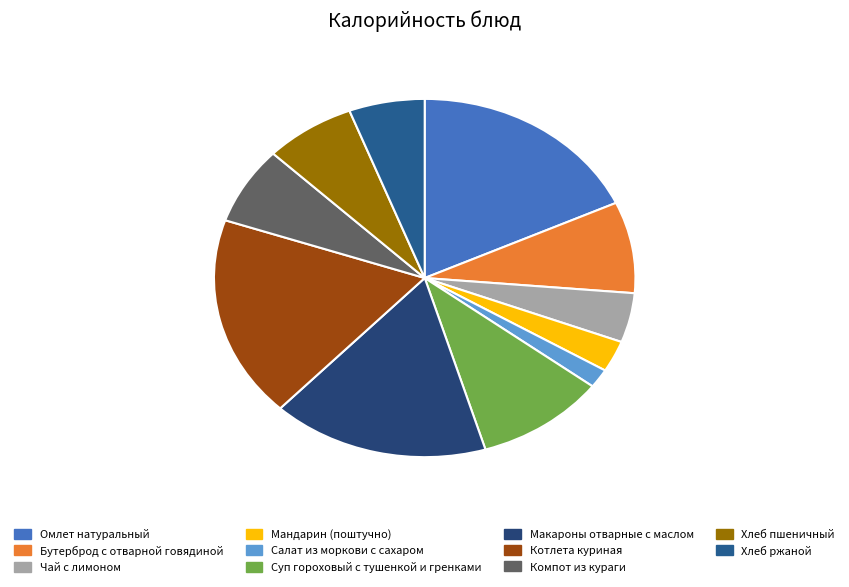

To the nearest percent, what is the combined percentage of Суп гороховый с тушенкой и гренками and Омлет натуральный?

28%